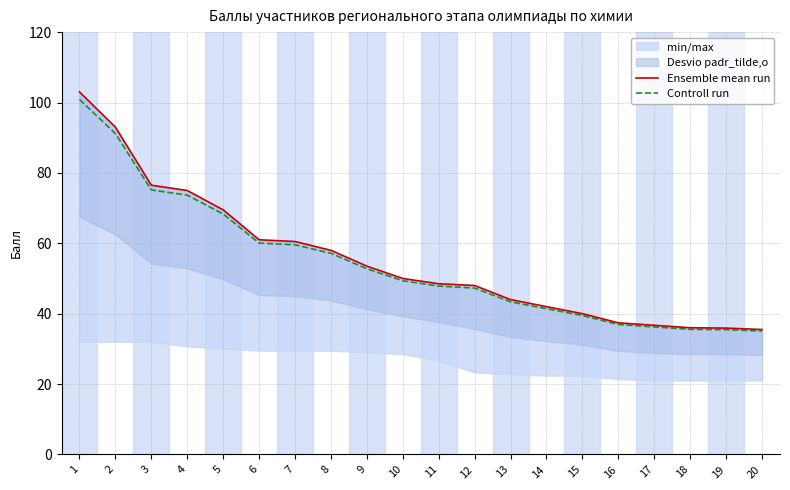

True or false: Controll run and Ensemble mean run intersect in this chart.

False